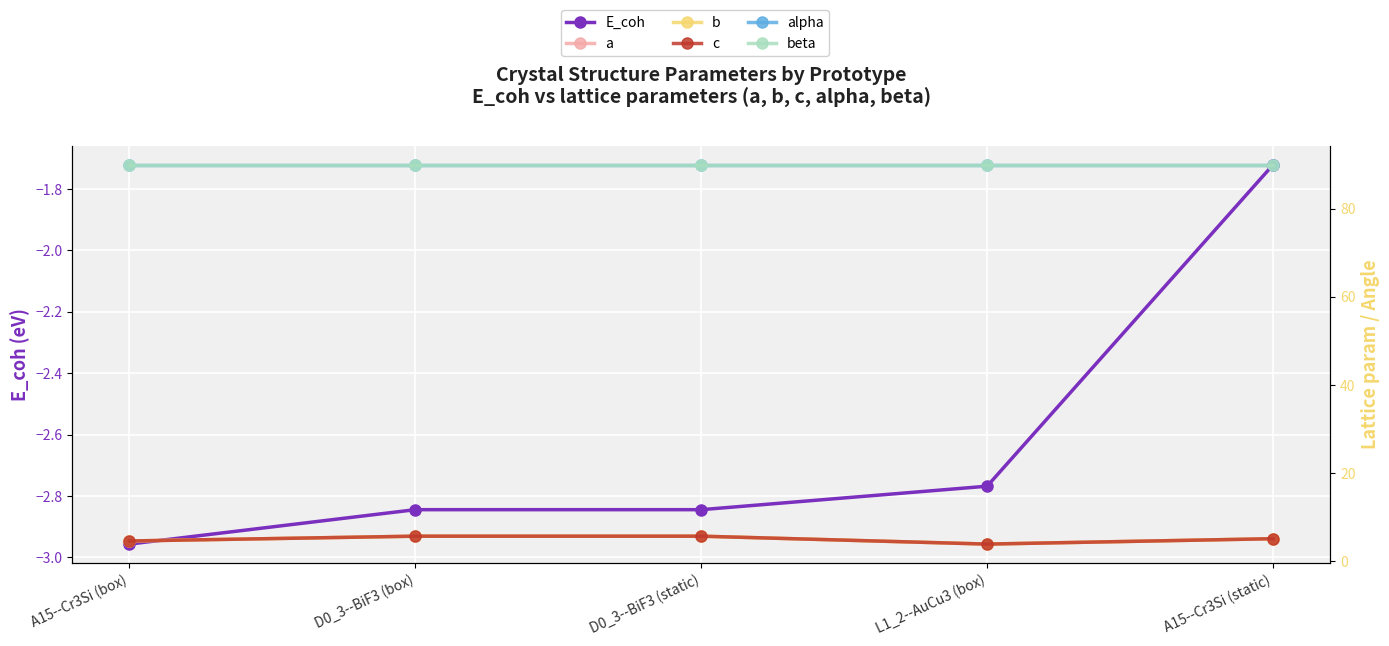

How many lines are shown in the chart?

6